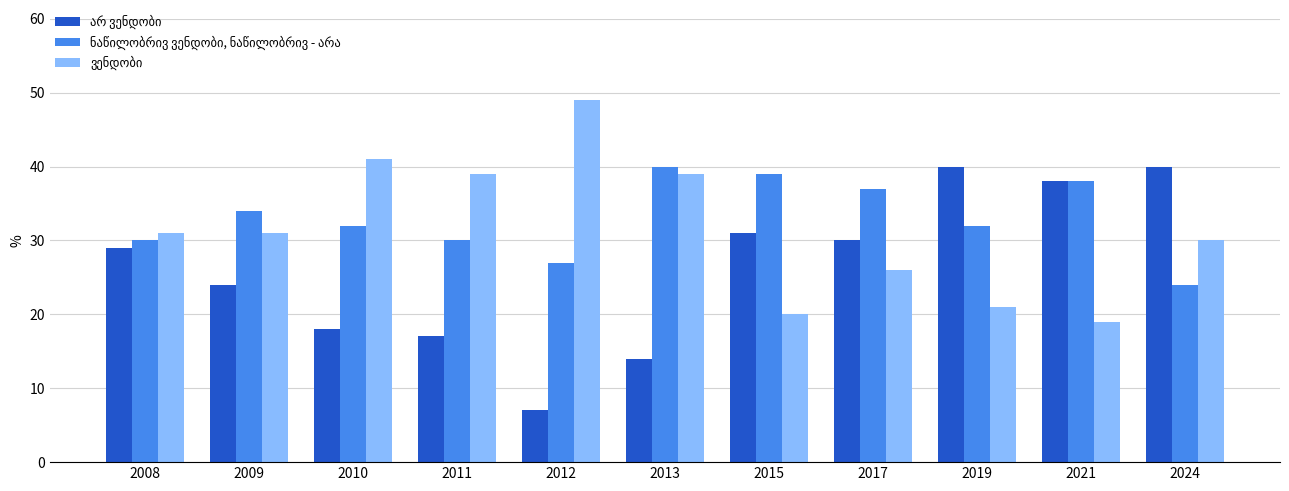

Which category has the lowest value across all series?

2012